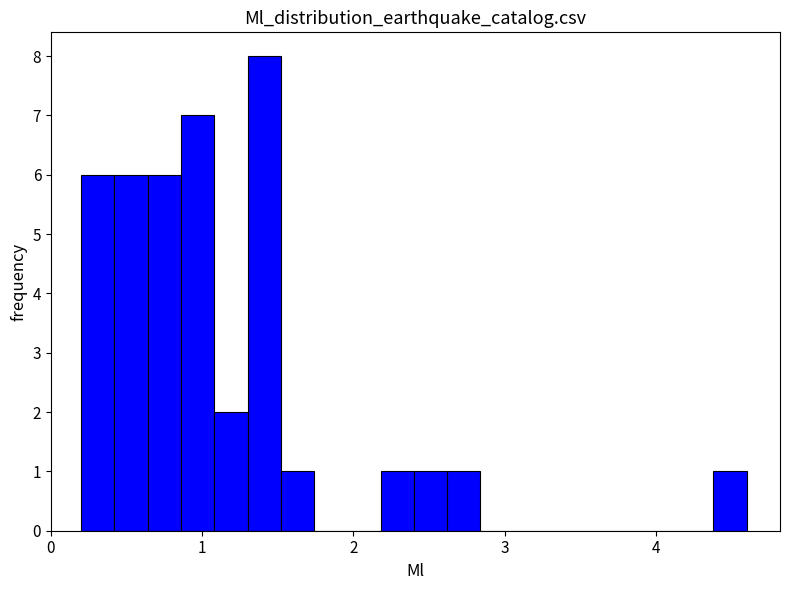

Read against the x-axis, roughly where is the centre of the tallest bar?

1.4